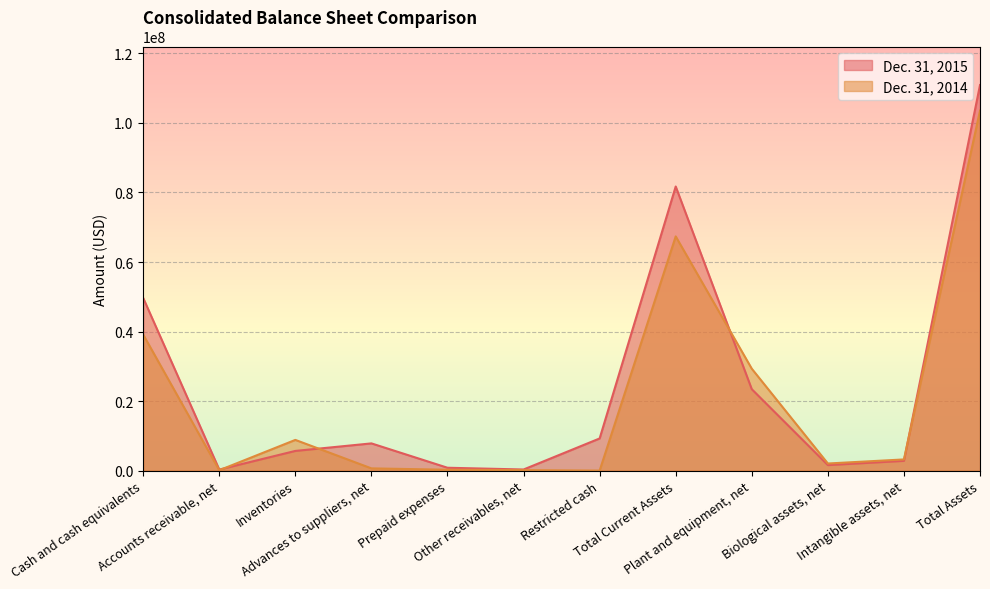

How many interior local valleys does the Dec. 31, 2014 series have?

3